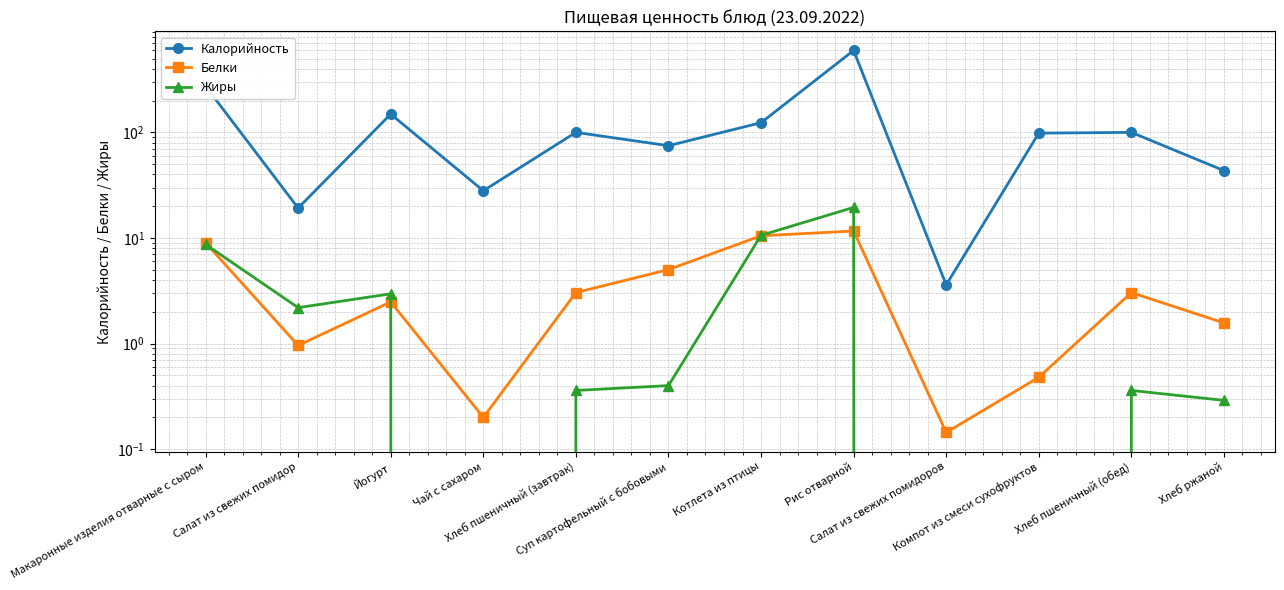

What is the value of the Белки point at the 1st from the left?

9.0